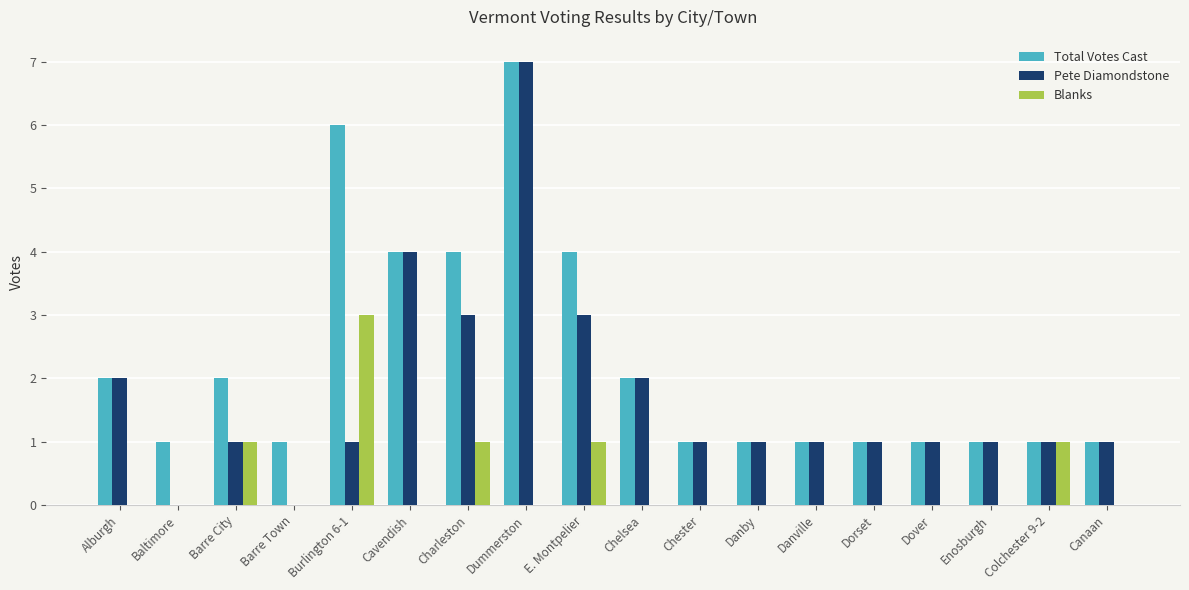

Which series has the largest total across all categories?

Total Votes Cast